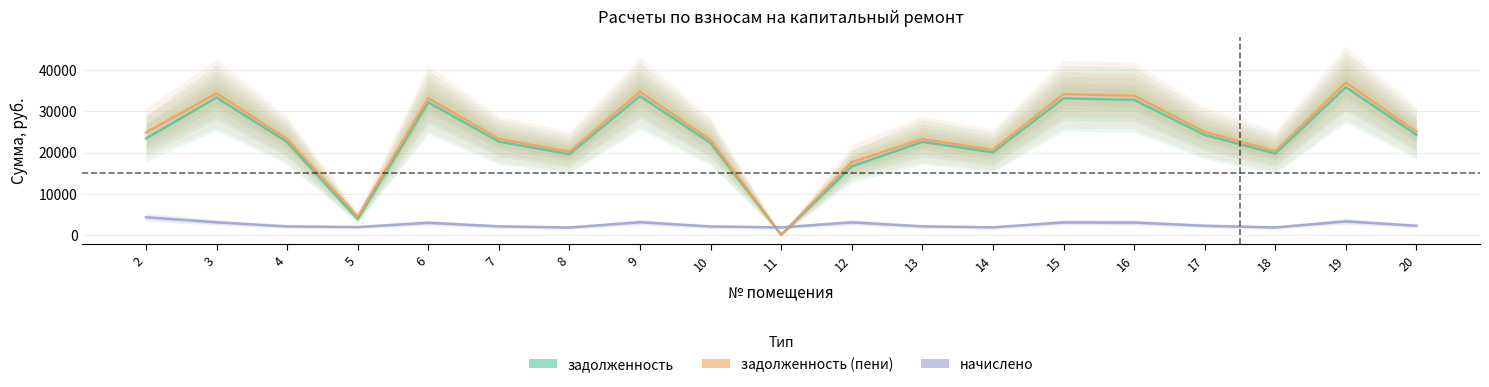

At which label is начислено closest to 3048?

15